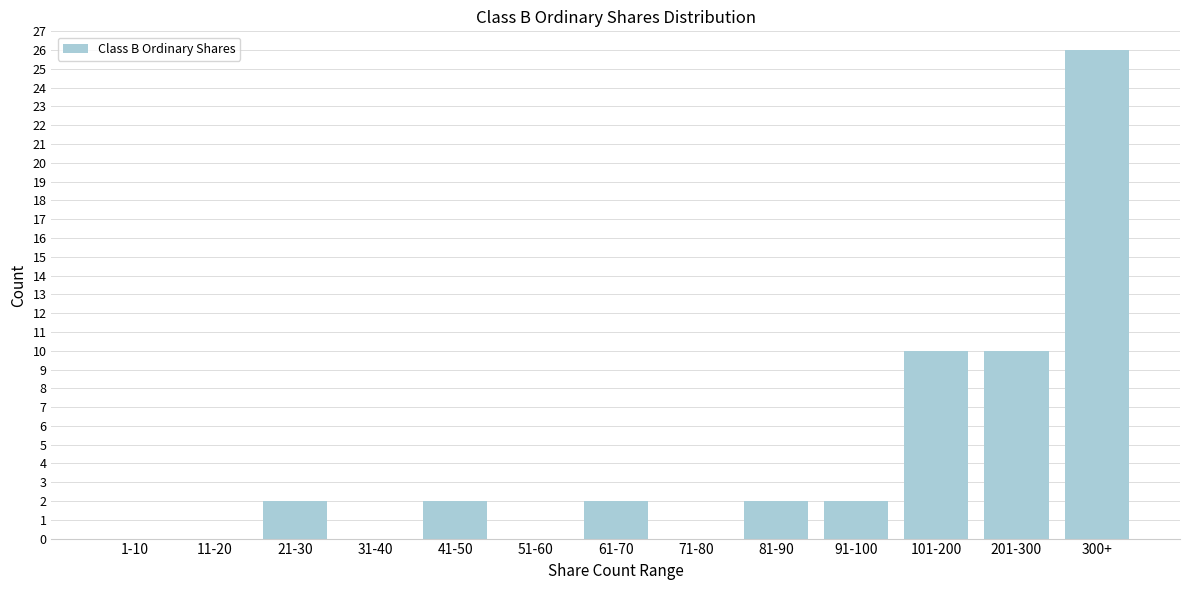

Reading left to right, extract all data points from this chart.

1-10=0	11-20=0	21-30=2	31-40=0	41-50=2	51-60=0	61-70=2	71-80=0	81-90=2	91-100=2	101-200=10	201-300=10	300+=26